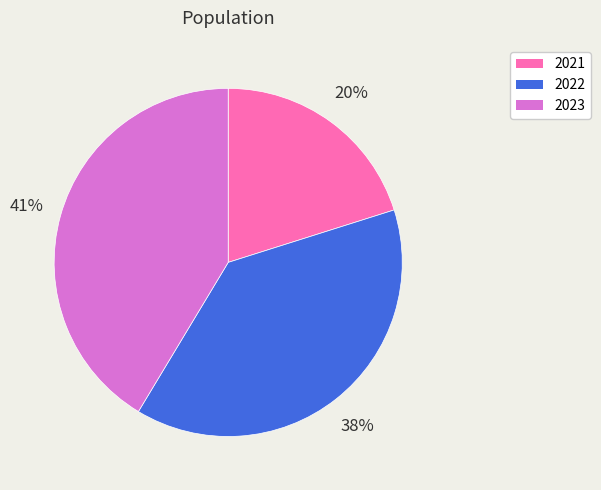

The 2023 slice represents 56% of the pie. True or false?

False